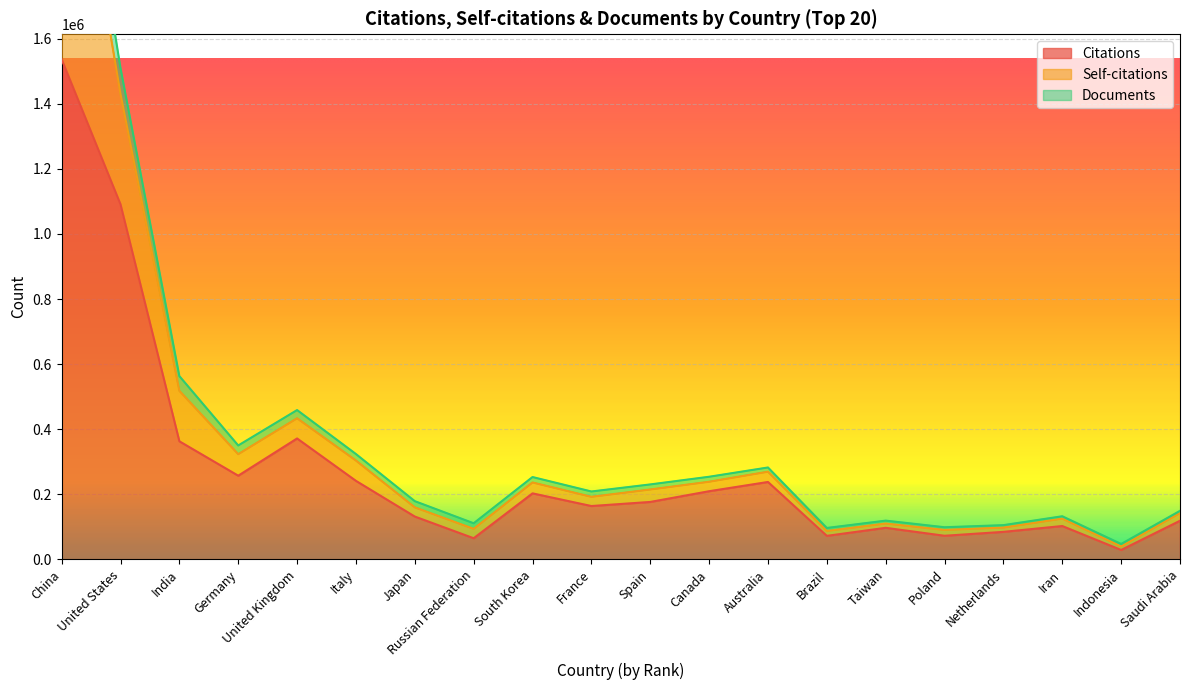

At which label does Citations reach its peak?

China